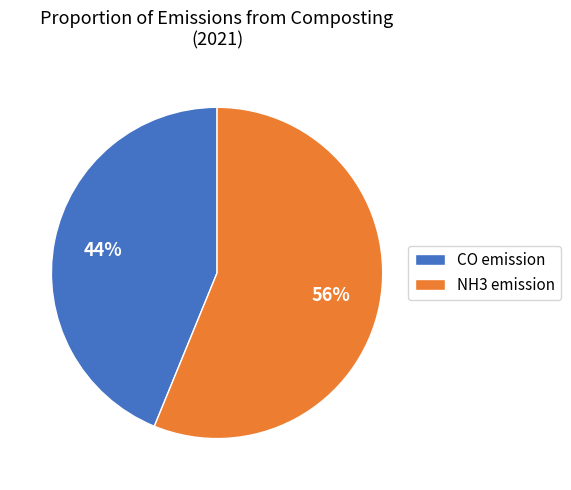

Do NH3 emission and CO emission together represent more than half of the pie?

Yes